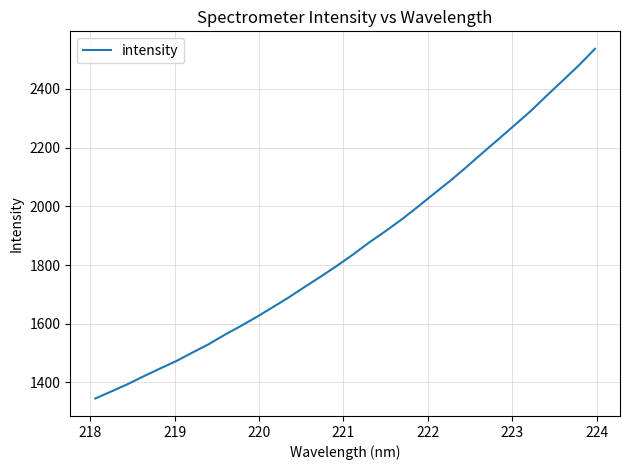

What is the difference between the maximum and minimum values?

1191.7